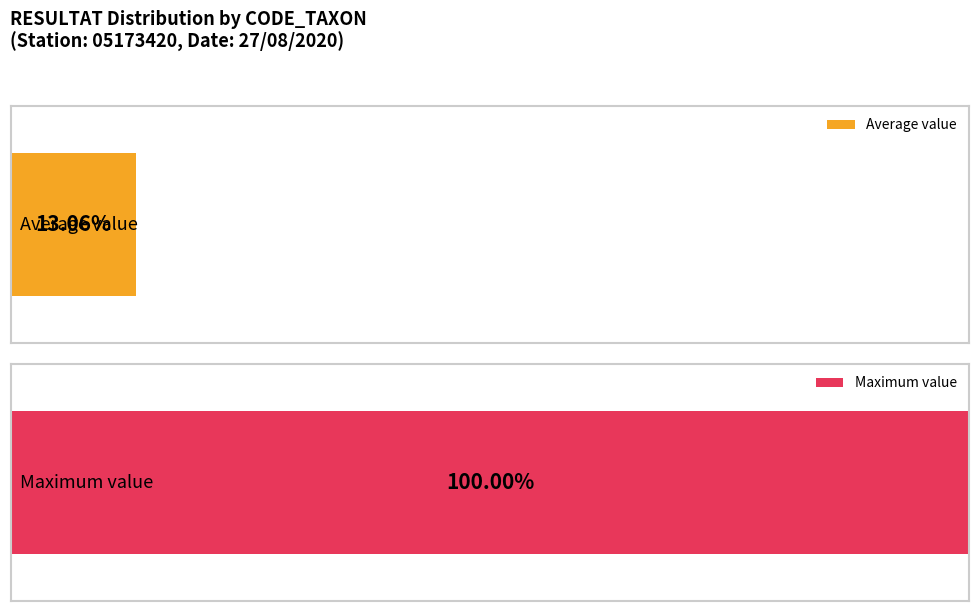

The chart shows a value of 1 at MVAR. True or false?

False